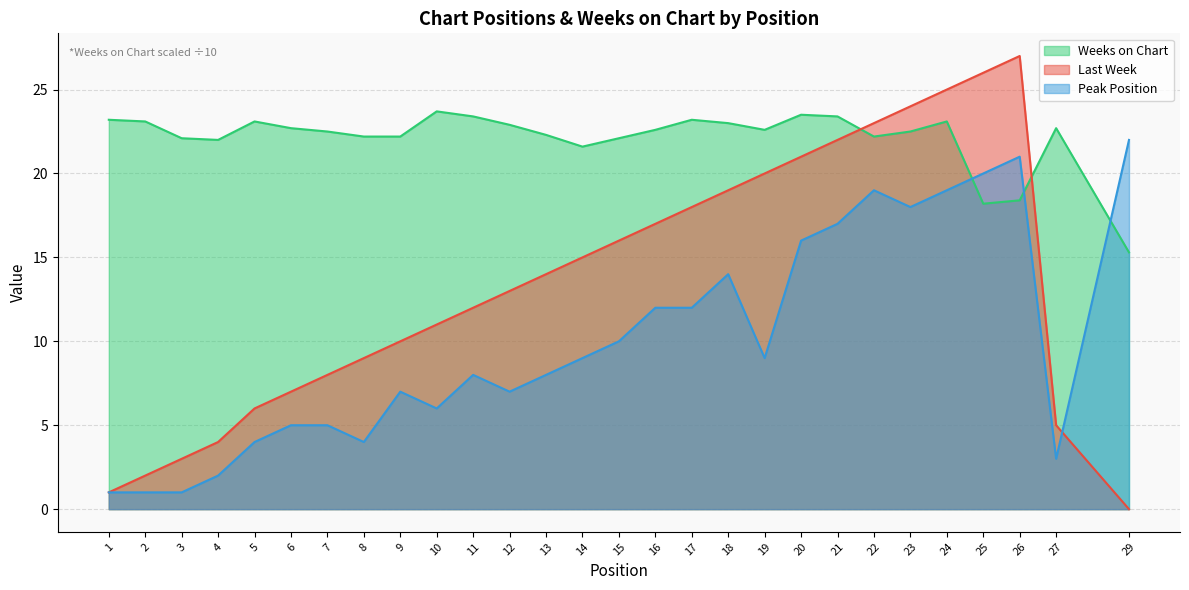

Reading left to right, what are all the values shown in this chart?

Last Week: 1.0	2.0	3.0	4.0	6.0	7.0	8.0	9.0	10.0	11.0	12.0	13.0	14.0	15.0	16.0	17.0	18.0	19.0	20.0	21.0	22.0	23.0	24.0	25.0	26.0	27.0	5.0	0.0
Peak Position: 1.0	1.0	1.0	2.0	4.0	5.0	5.0	4.0	7.0	6.0	8.0	7.0	8.0	9.0	10.0	12.0	12.0	14.0	9.0	16.0	17.0	19.0	18.0	19.0	20.0	21.0	3.0	22.0
Weeks on Chart: 23.2	23.1	22.1	22.0	23.1	22.7	22.5	22.2	22.2	23.7	23.4	22.9	22.3	21.6	22.1	22.6	23.2	23.0	22.6	23.5	23.4	22.2	22.5	23.1	18.2	18.4	22.7	15.3